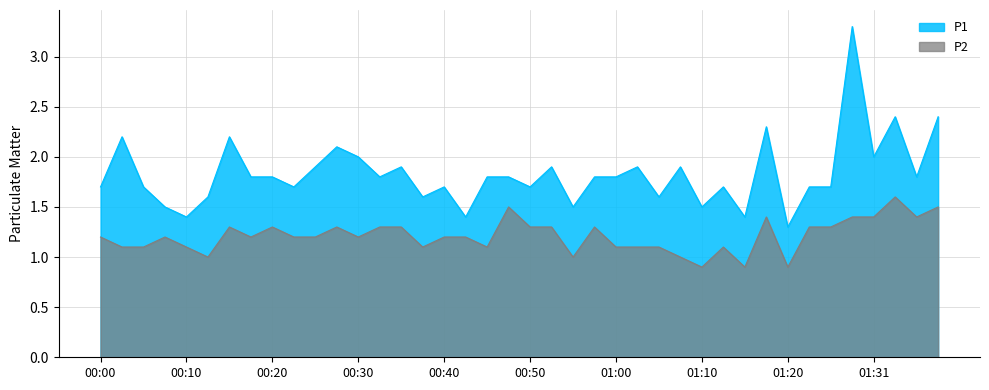

How many values in the P2 series exceed 1?

34